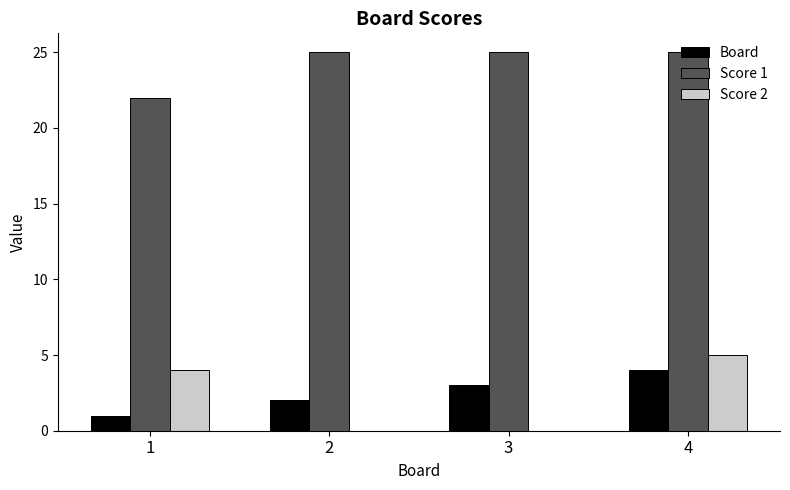

What is the total value across all series at 4?

34